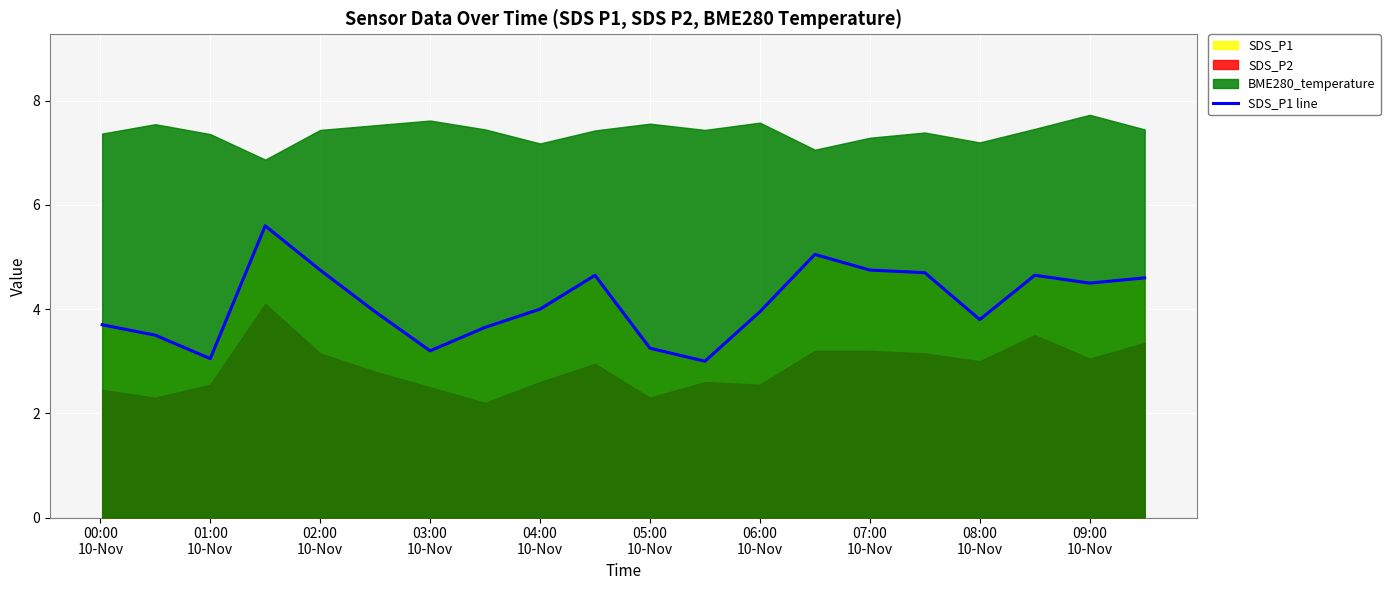

What is the sum of all values?

82.3